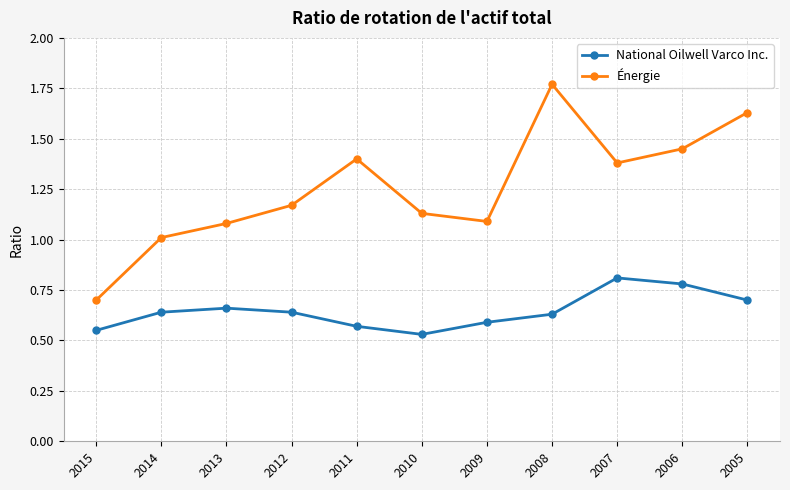

At which category is the sum across all series the highest?

2008